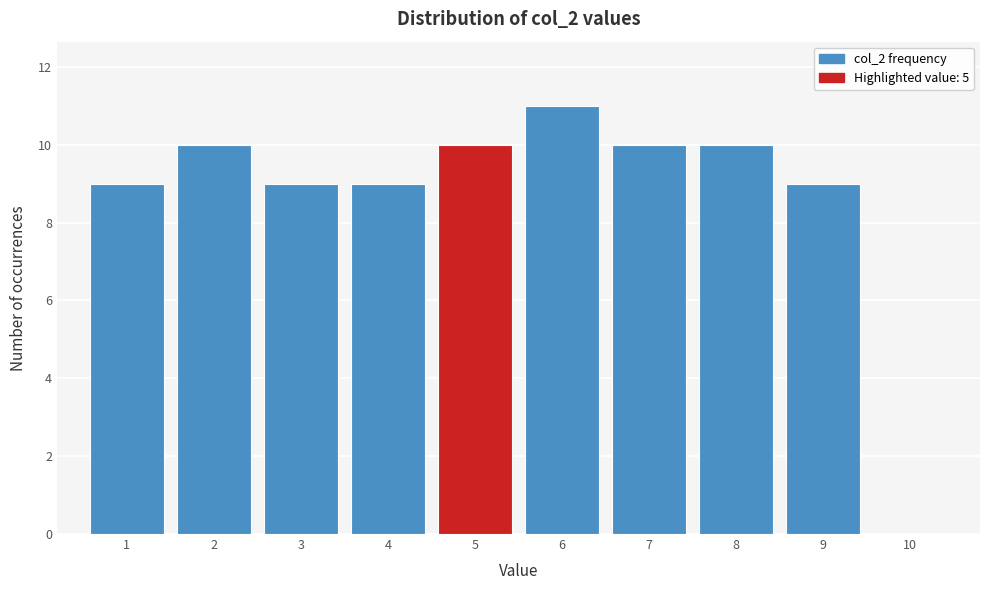

Reading left to right, transcribe this chart: for each bar, give the range it covers on the x-axis and its height. The values are not printed on the chart, so give them approximately, as read against the axis.

0.5 to 1.5: 9
1.5 to 2.5: 10
2.5 to 3.5: 9
3.5 to 4.5: 9
4.5 to 5.5: 10
5.5 to 6.5: 11
6.5 to 7.5: 10
7.5 to 8.5: 10
8.5 to 9.5: 9
9.5 to 10.5: 0